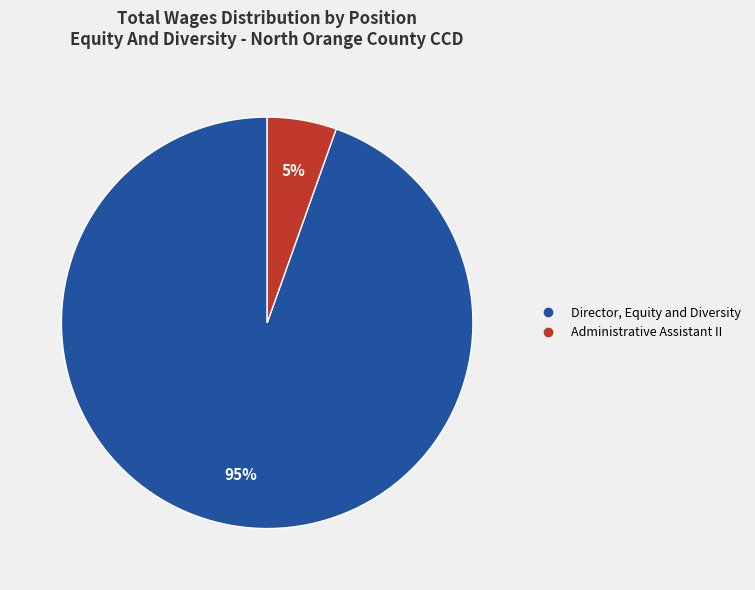

Do Director, Equity and Diversity and Administrative Assistant II together represent more than half of the pie?

Yes